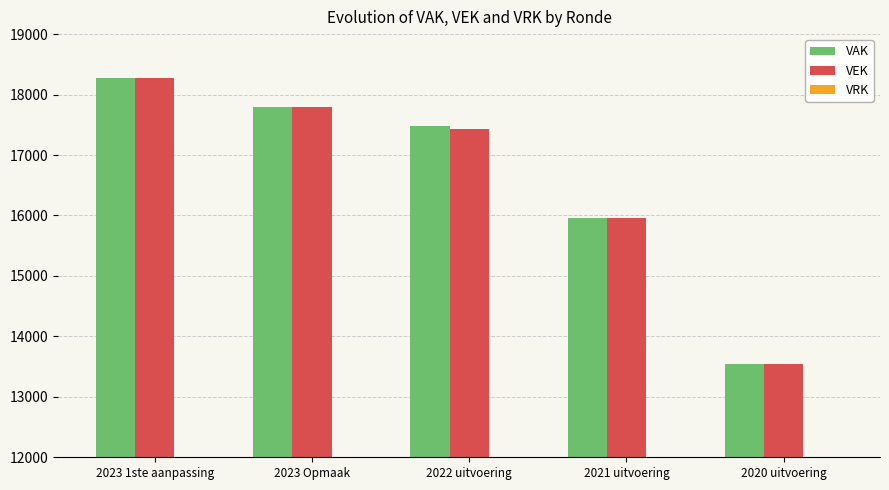

Between 2023 Opmaak and 2020 uitvoering, which series saw the biggest shift?

VAK